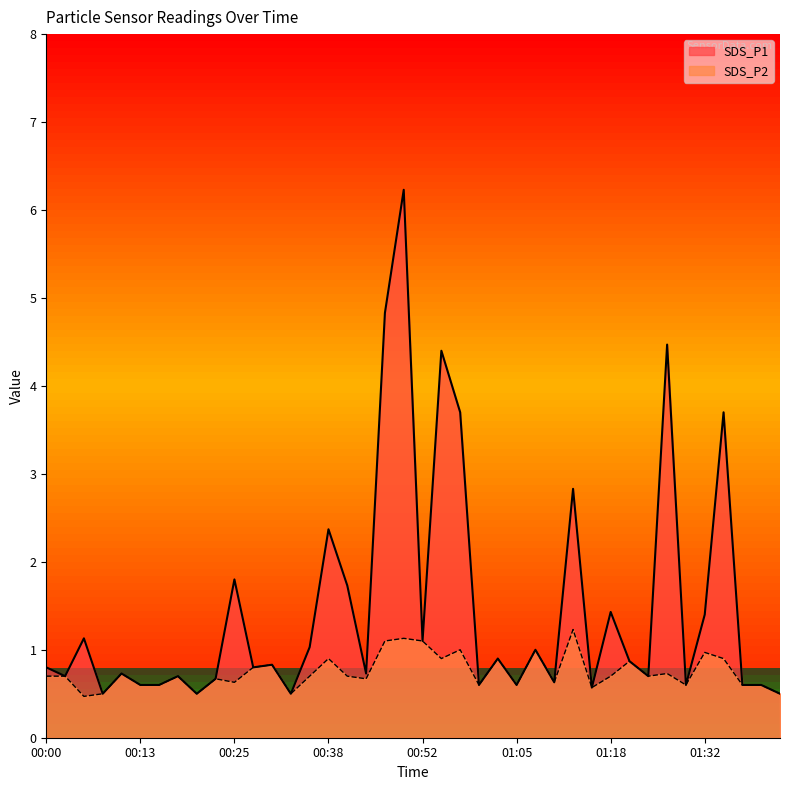

Which series has the largest total across all categories?

SDS_P1